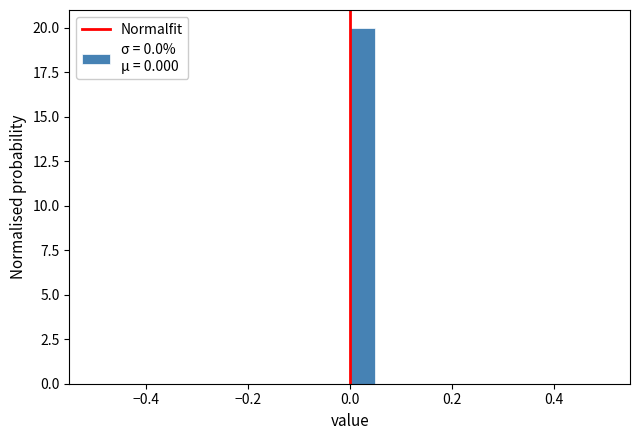

Around what value on the x-axis is the tallest bar? Give the approximate position of its centre, as read against the axis.

0.02